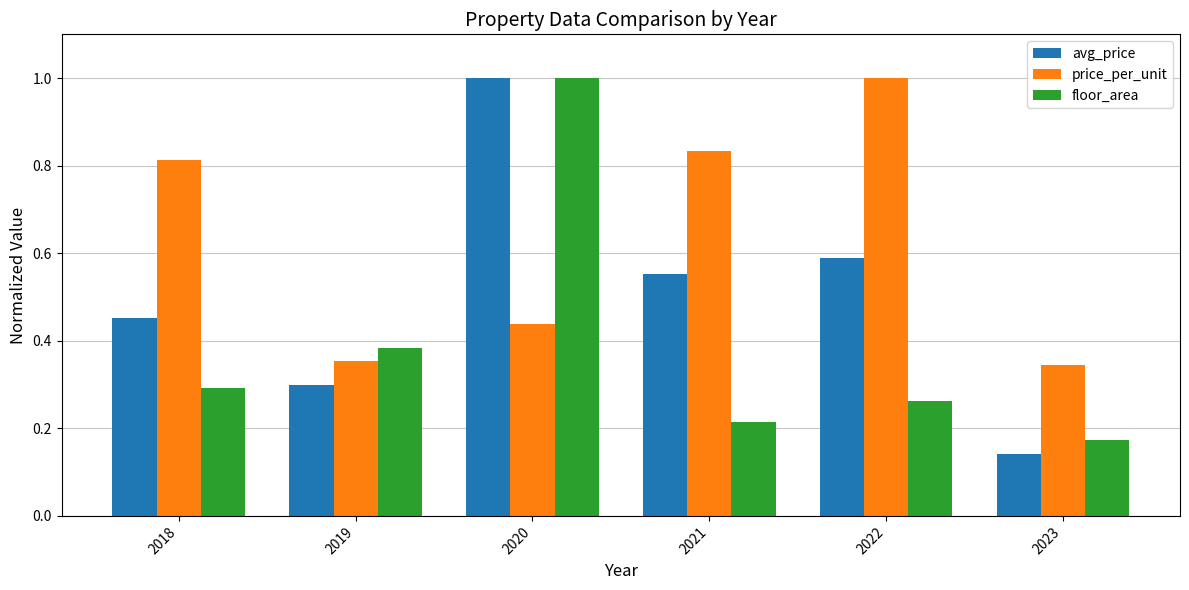

Rank the categories by avg_price value from lowest to highest.

2023, 2019, 2018, 2021, 2022, 2020